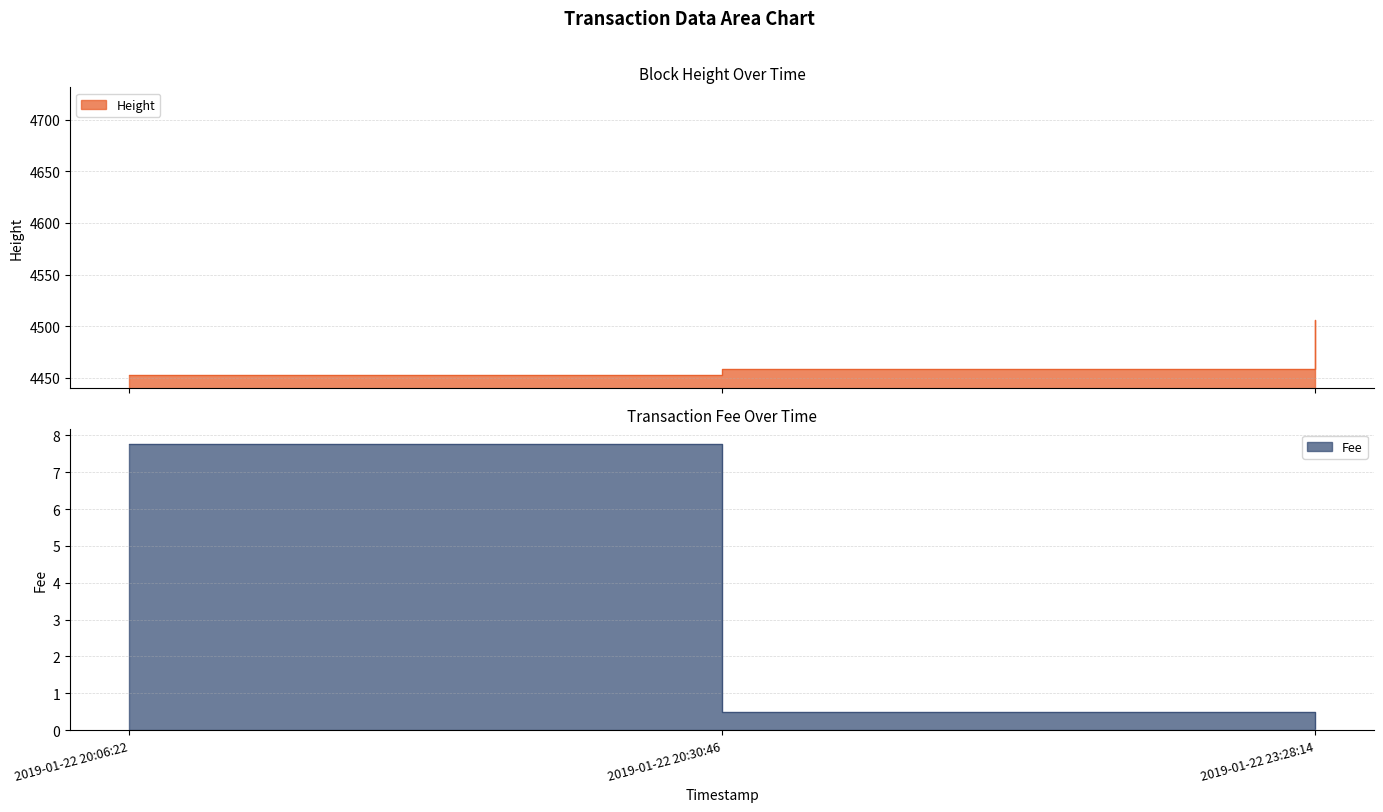

What is the label of the 3rd point from the left?

2019-01-22 23:28:14